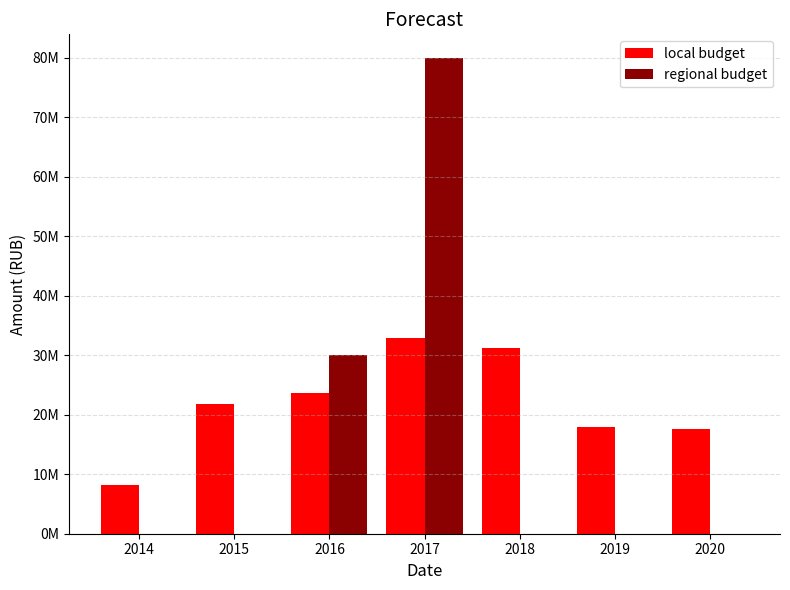

At which label is local budget closest to 20537848?

2015